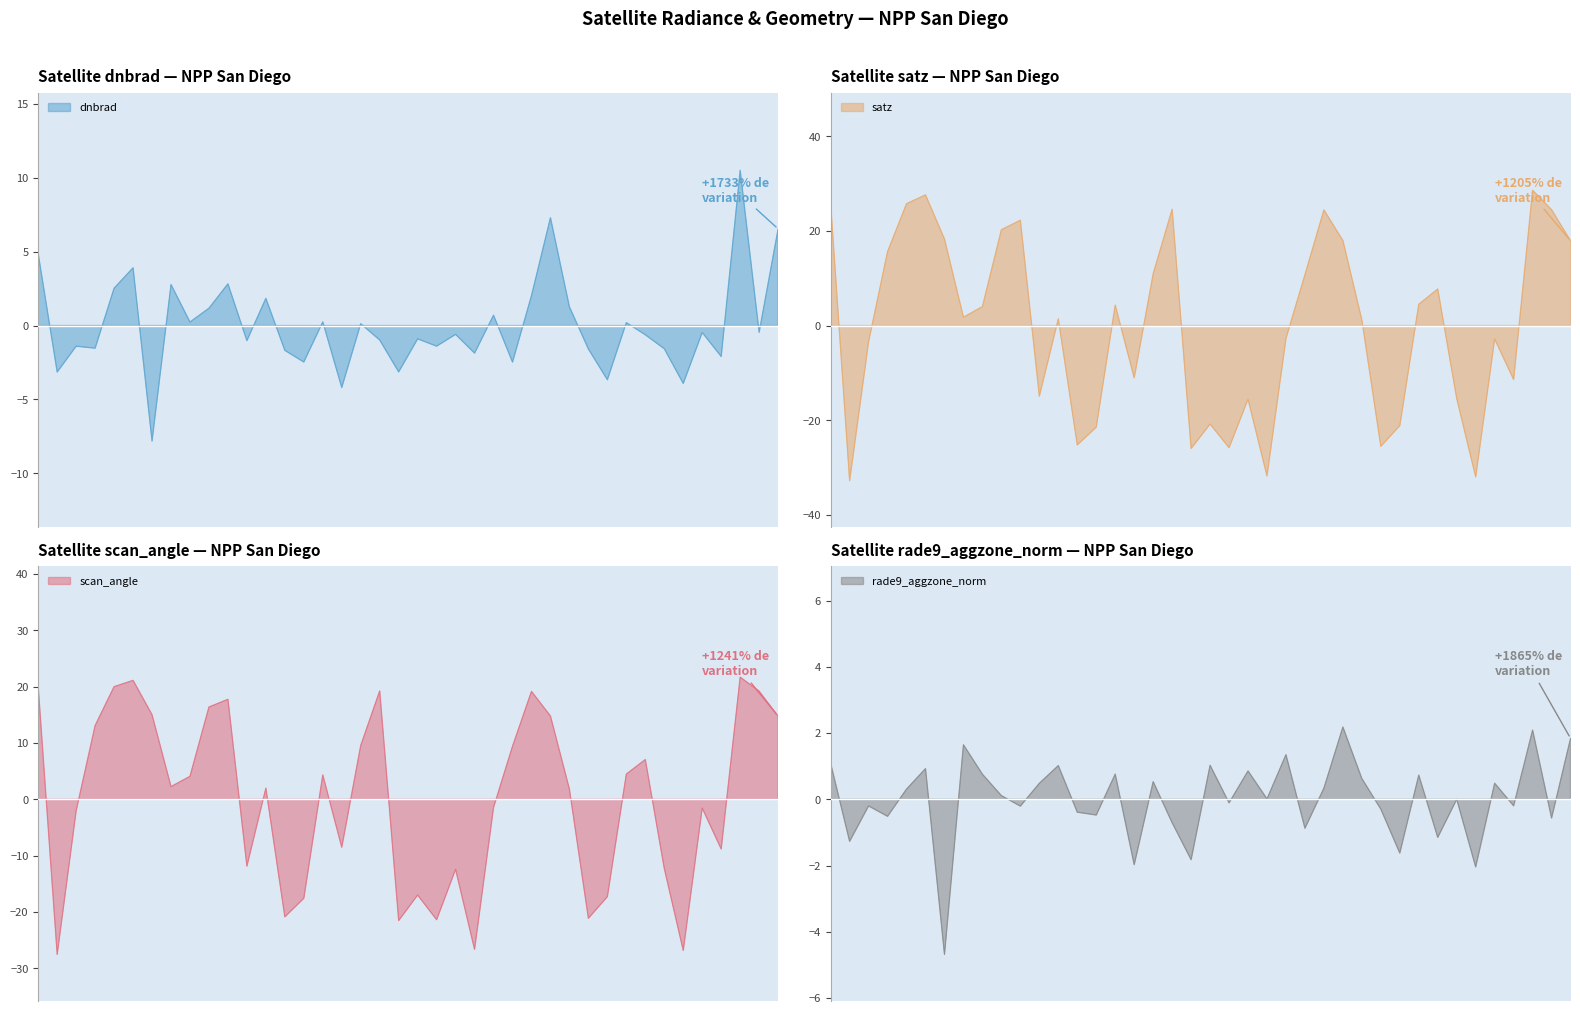

How many values in dnbrad are above zero?

17